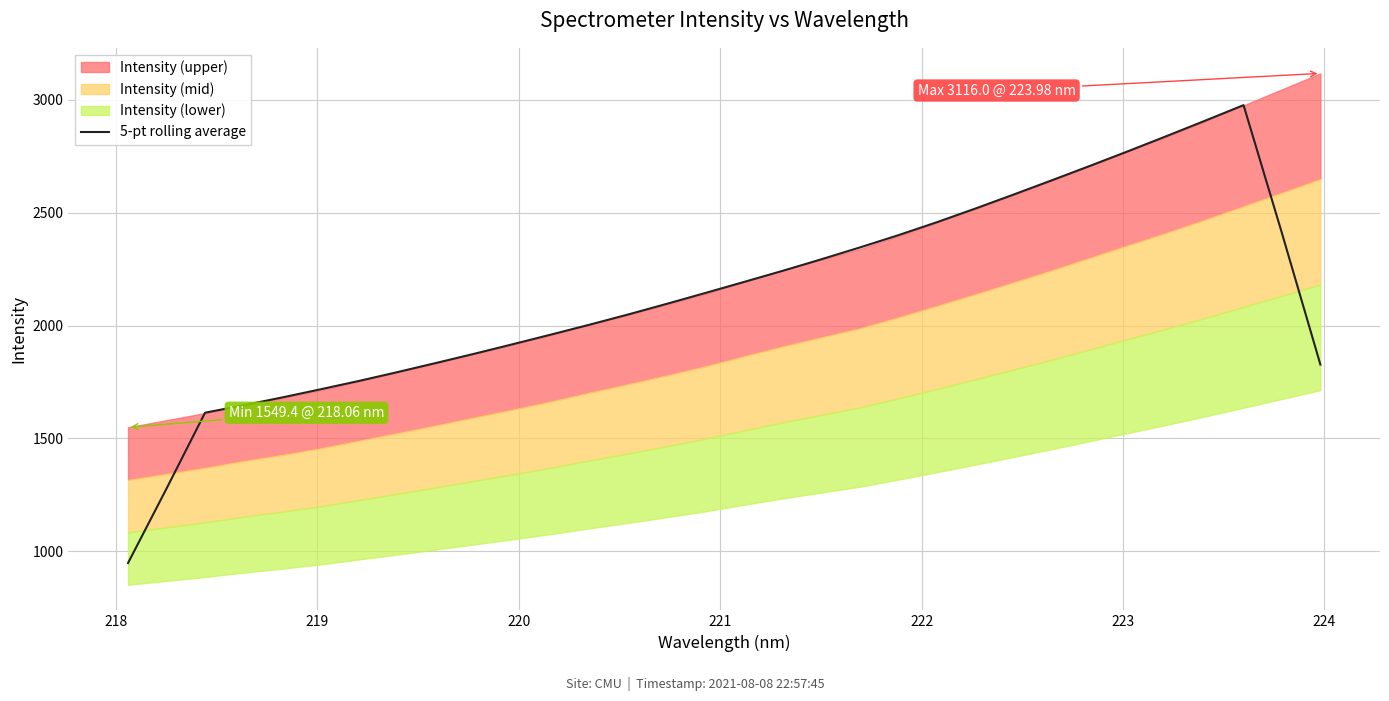

What is the approximate value at 221?

1681.4